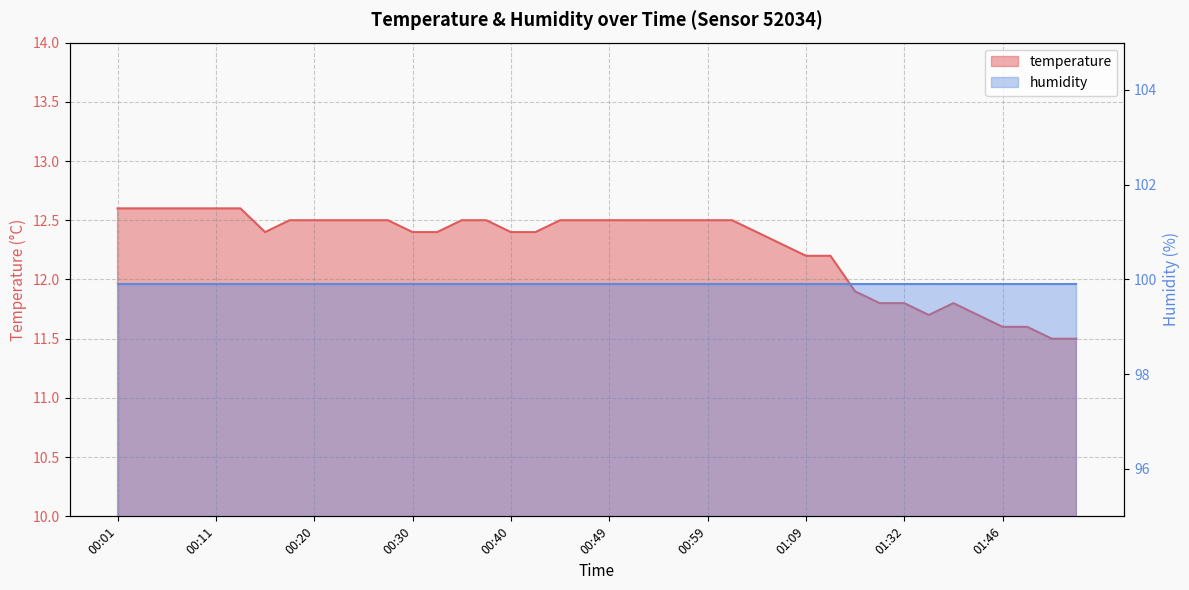

Reading left to right, transcribe all the data shown in this chart.

12.6	12.6	12.6	12.6	12.6	12.6	12.4	12.5	12.5	12.5	12.5	12.5	12.4	12.4	12.5	12.5	12.4	12.4	12.5	12.5	12.5	12.5	12.5	12.5	12.5	12.5	12.4	12.3	12.2	12.2	11.9	11.8	11.8	11.7	11.8	11.7	11.6	11.6	11.5	11.5